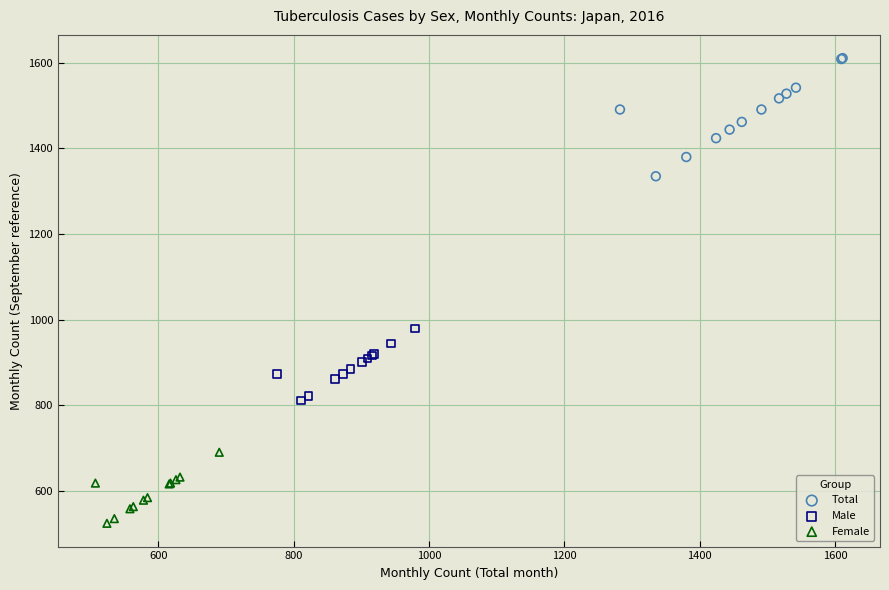

Which series reaches the maximum Y coordinate?

Total